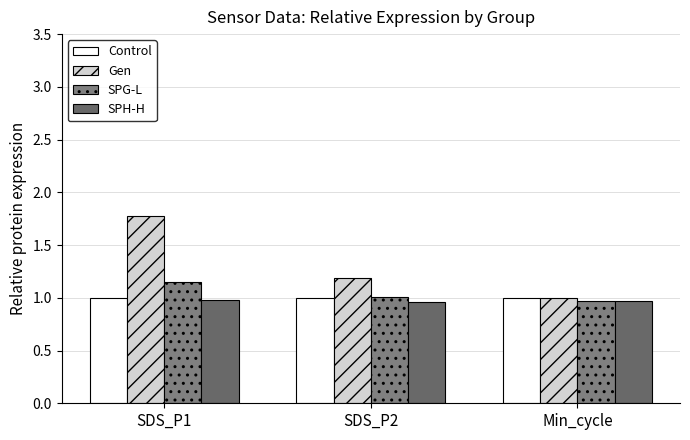

What is the value of the Control bar at the 2nd from the left?

1.0